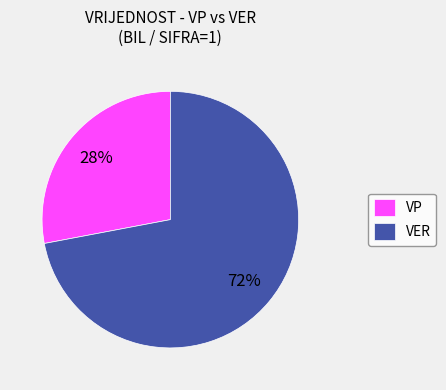

Is VP the majority of the pie?

No